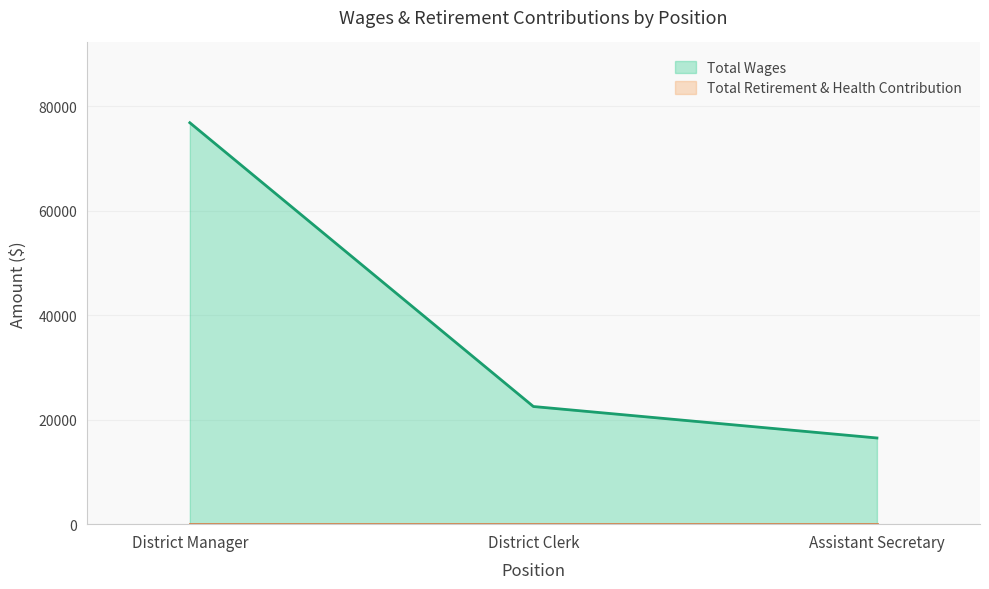

Reading right to left, list all the values displayed in this chart.

16490	22510	76800